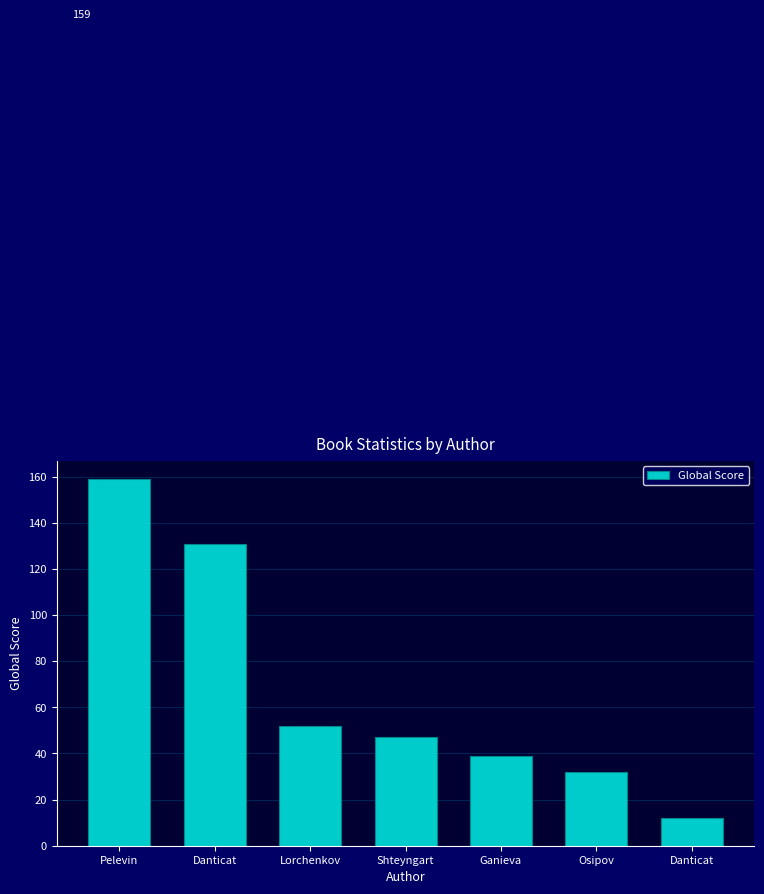

Are the bars grouped side by side (vs. stacked)?

No